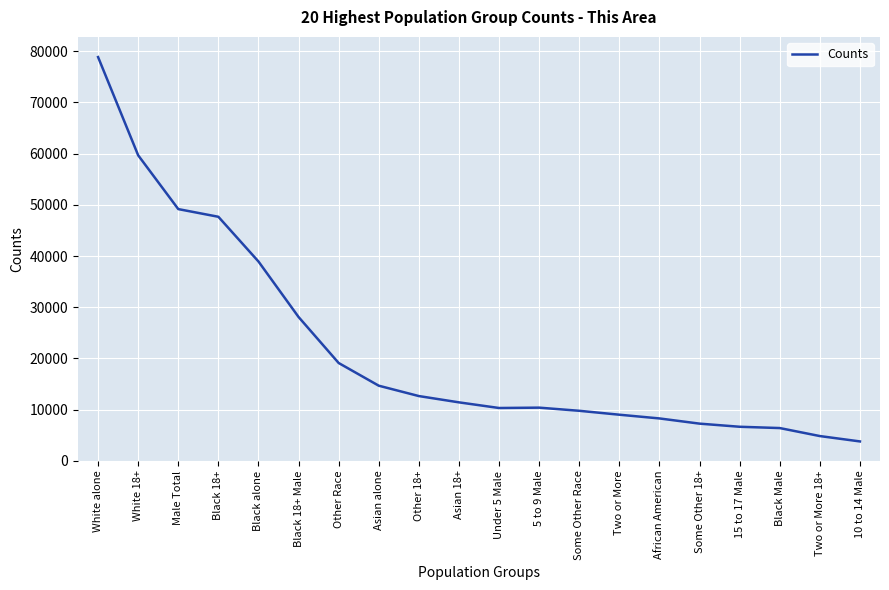

The value at Asian 18+ is 5547. True or false?

False